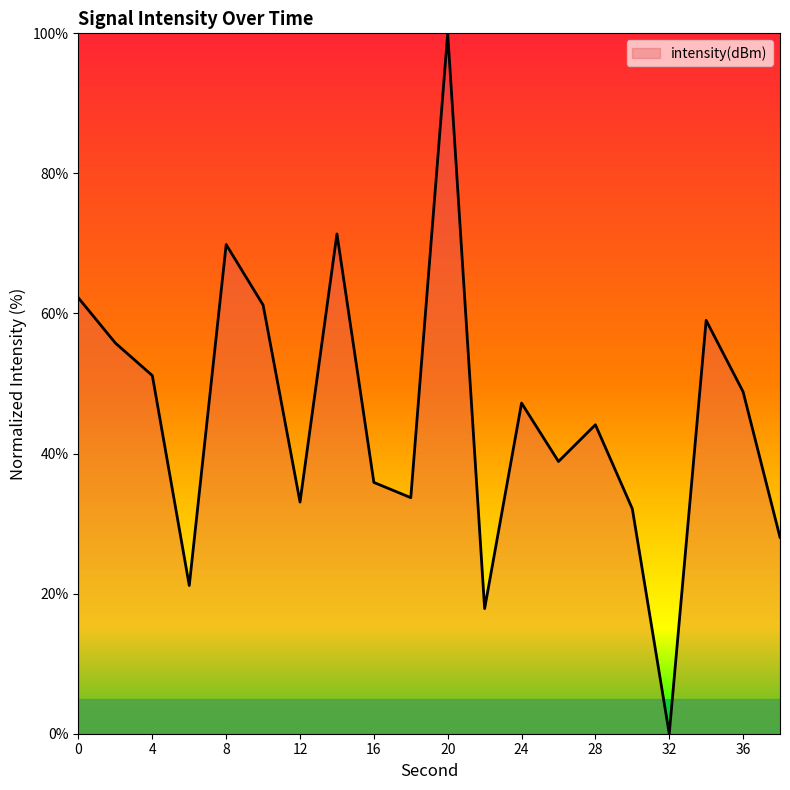

What is the difference between the maximum and minimum values?

100.0